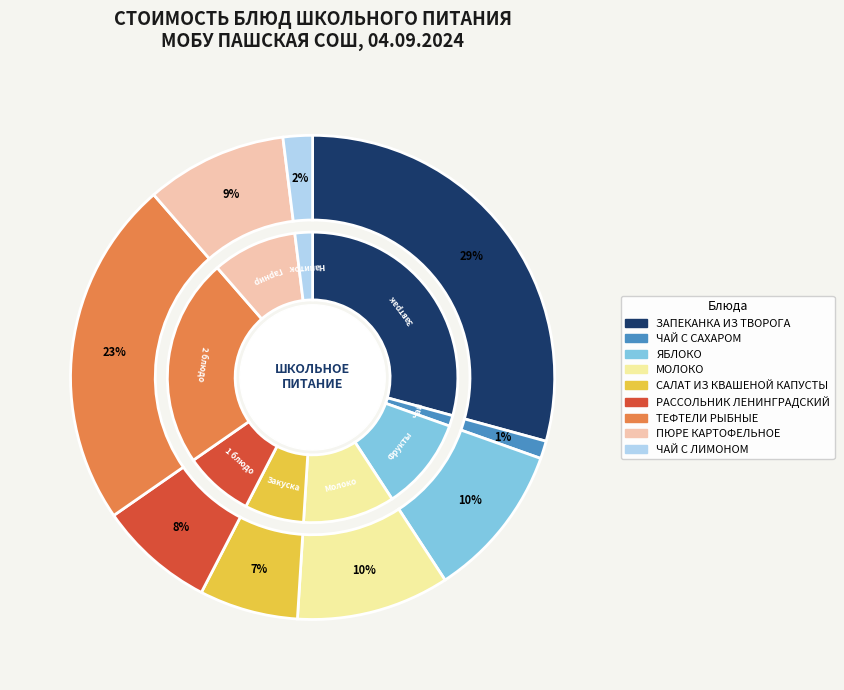

Which slice is the smallest?

ЧАЙ С САХАРОМ